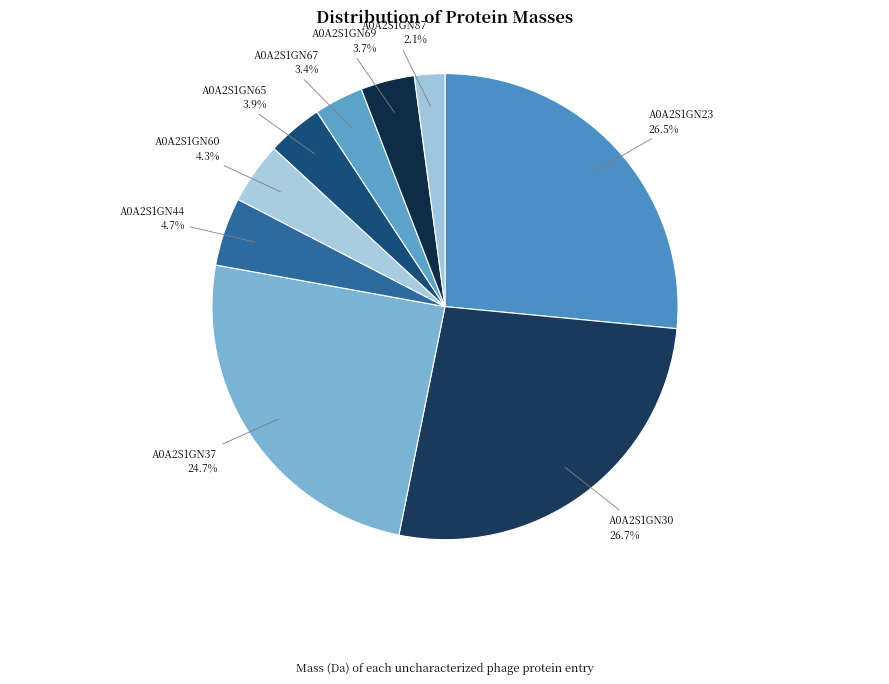

To the nearest percent, what is the difference between the A0A2S1GN23 and A0A2S1GN37 slice percentages?

2%